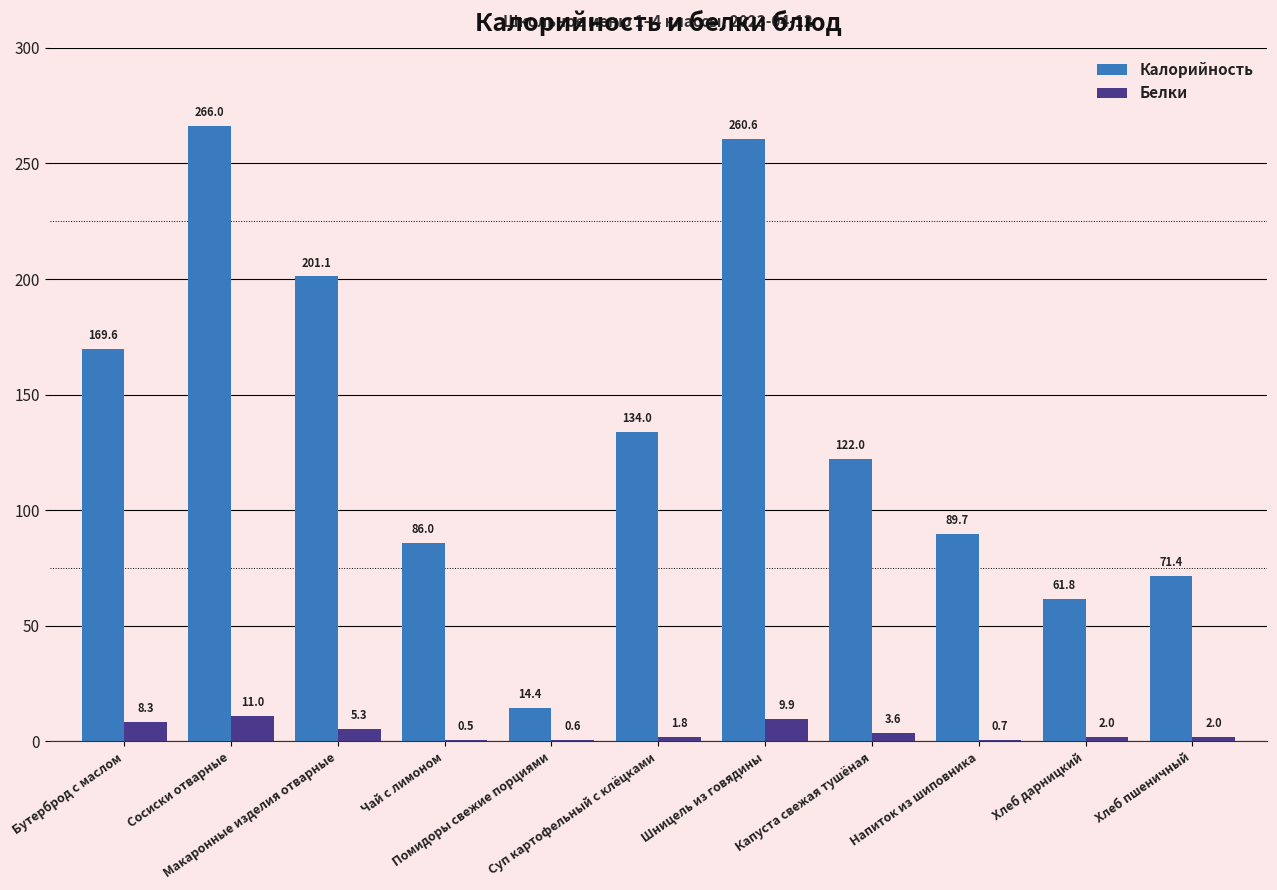

What is the maximum value shown in the chart?

266.0